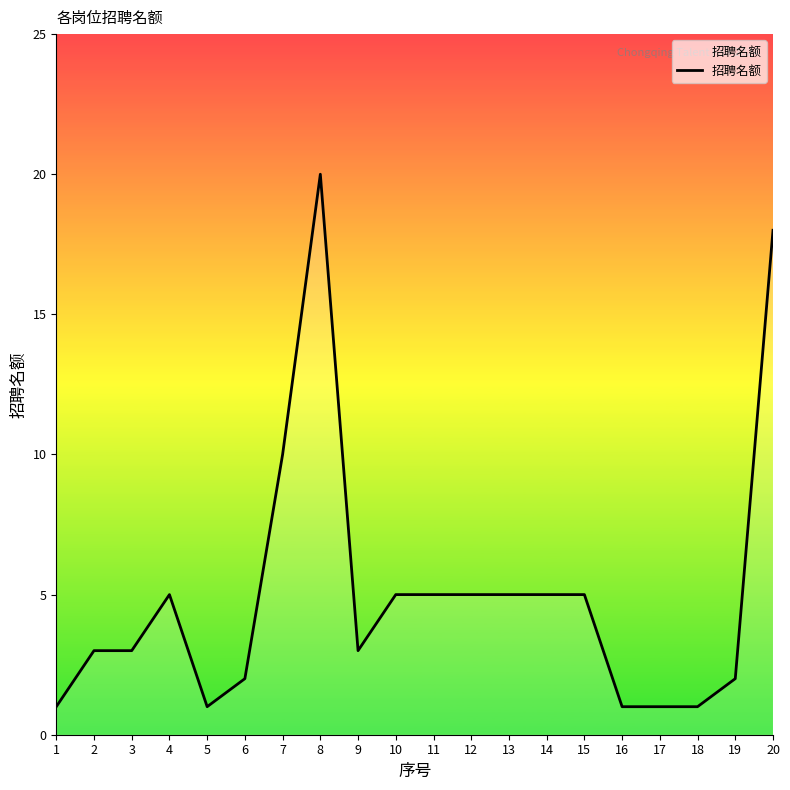

Is it true that the value at 15 is 3?

False